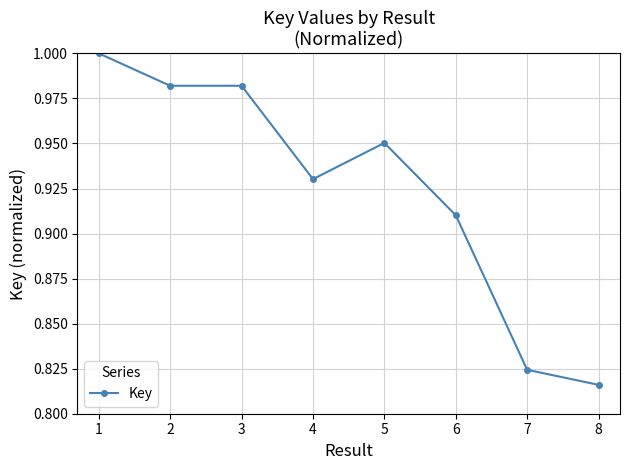

Which category has the lowest value across all series?

8